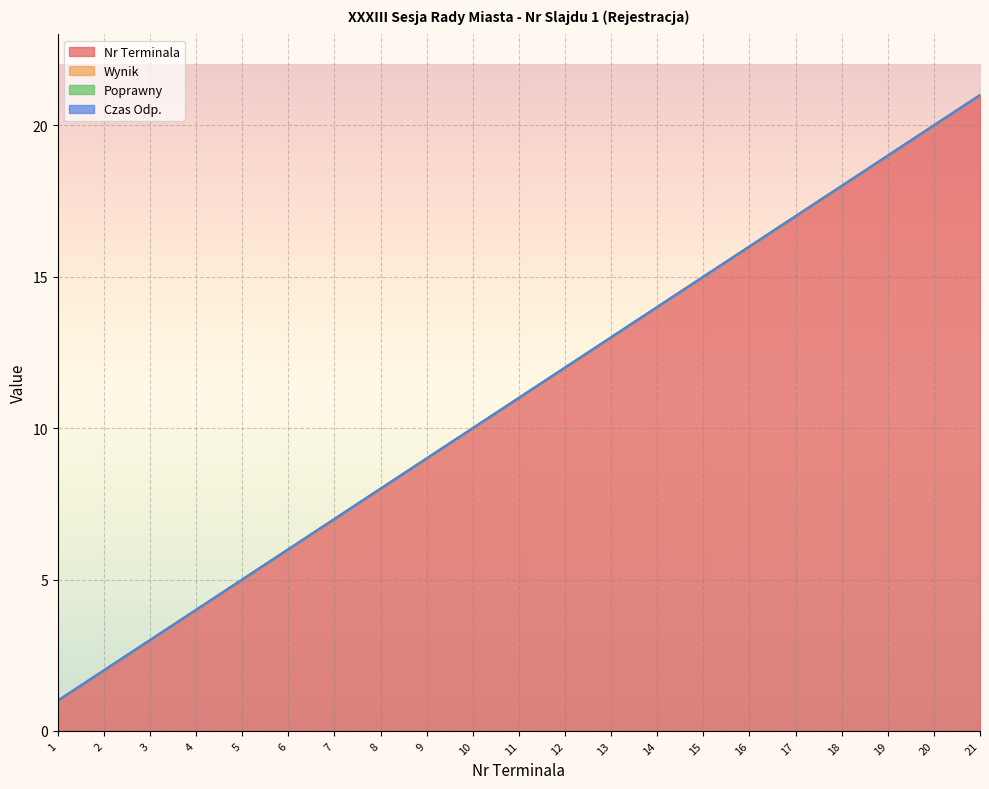

True or false: Wynik and Poprawny intersect in this chart.

False